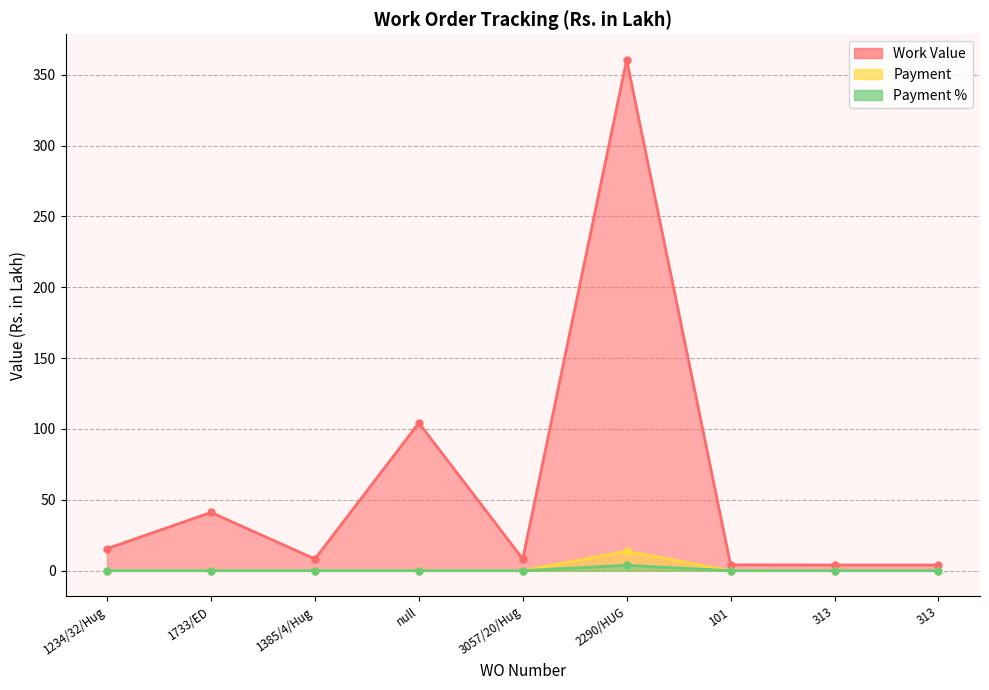

At which label does Payment % reach its peak?

2290/HUG